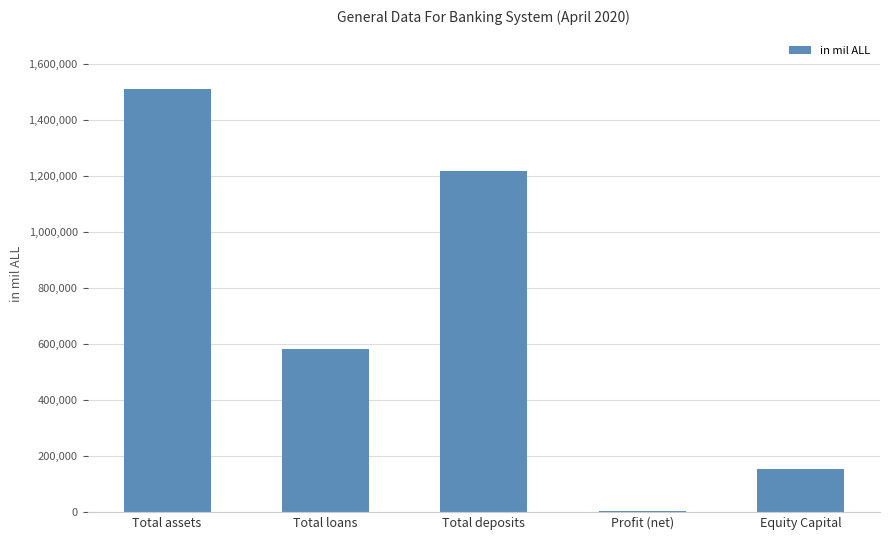

What is the average value?

692626.5